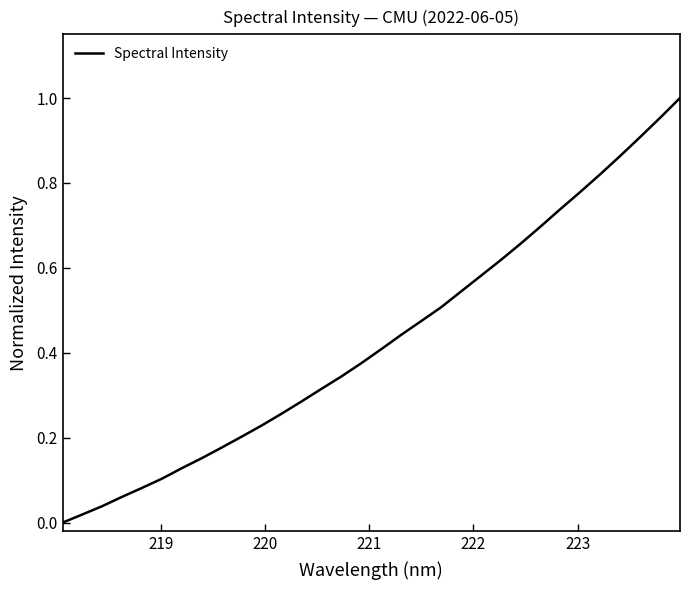

How many lines are shown in the chart?

1